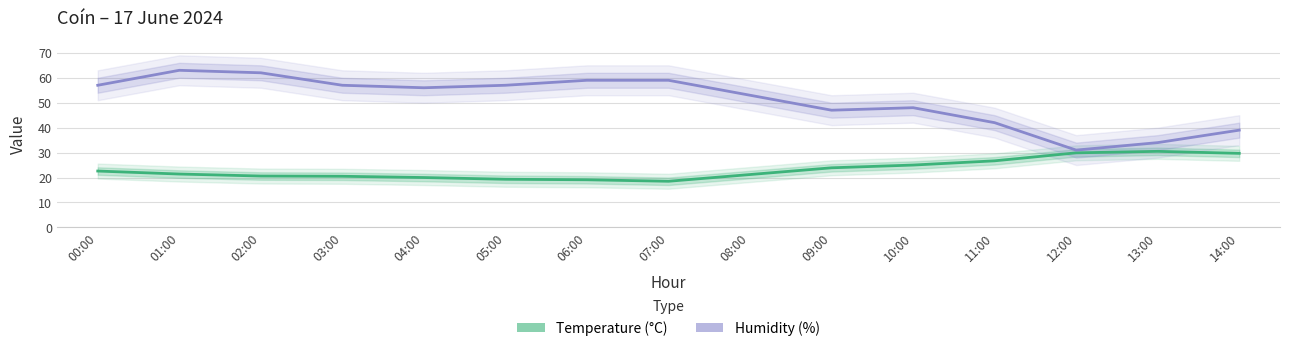

Reading right to left, extract all data points from this chart.

Temperature (°C): 29.7	30.5	29.9	26.7	25.0	23.9	21.2	18.5	19.1	19.3	20.0	20.5	20.6	21.4	22.6
Humidity (%): 39.0	34.0	31.0	42.0	48.0	47.0	53.0	59.0	59.0	57.0	56.0	57.0	62.0	63.0	57.0